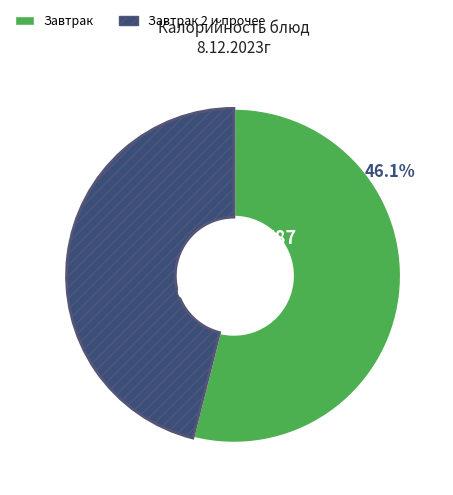

Is it true that чай с молоком is 1% of the pie?

False